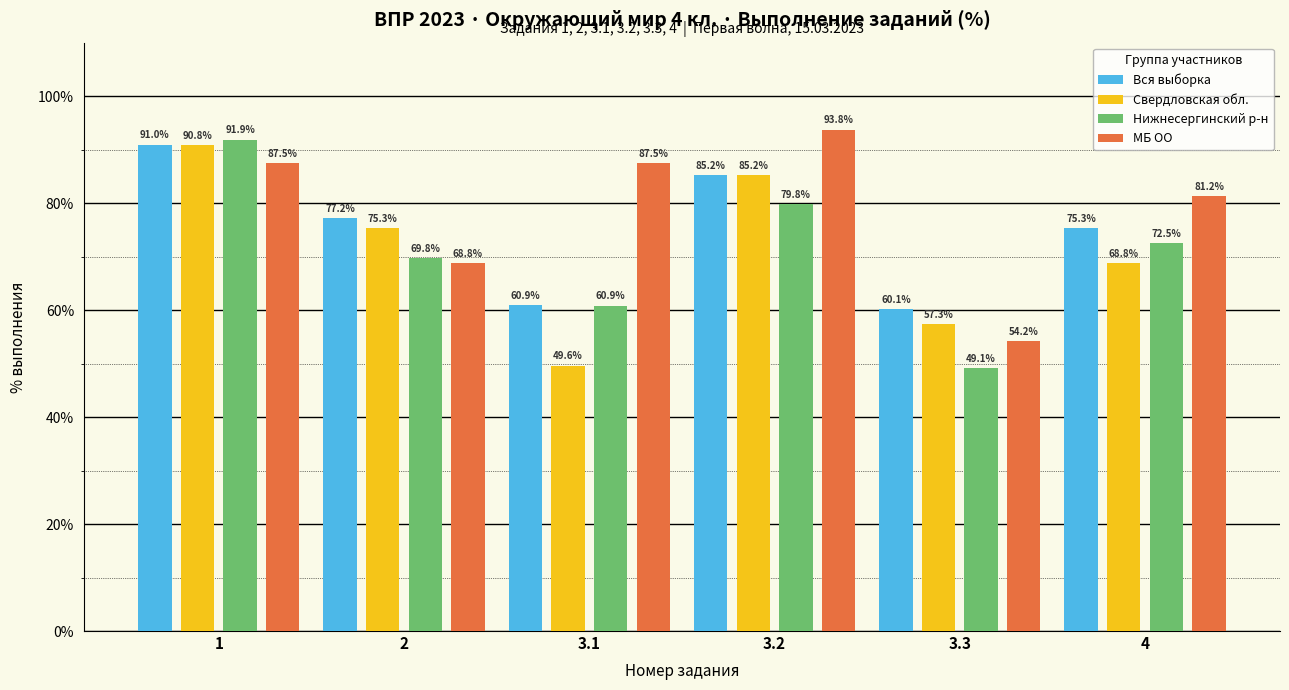

What position from the left is 4?

6